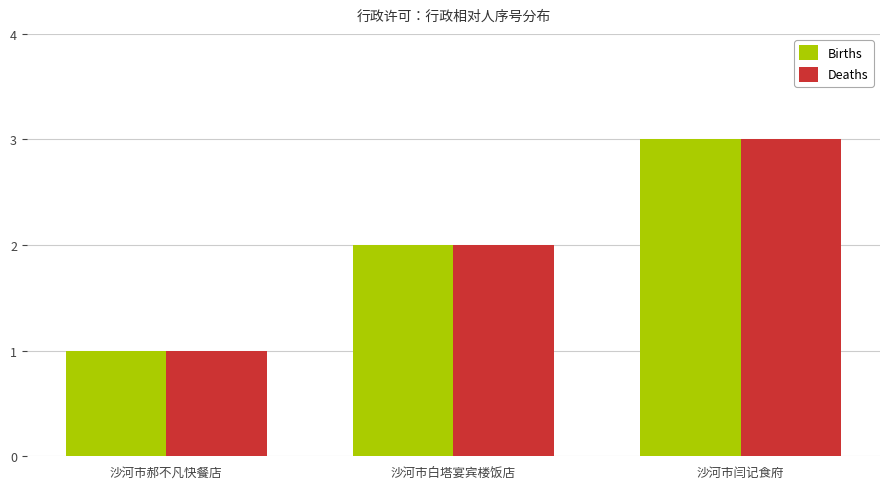

At which category is the sum across all series the highest?

沙河市闫记食府